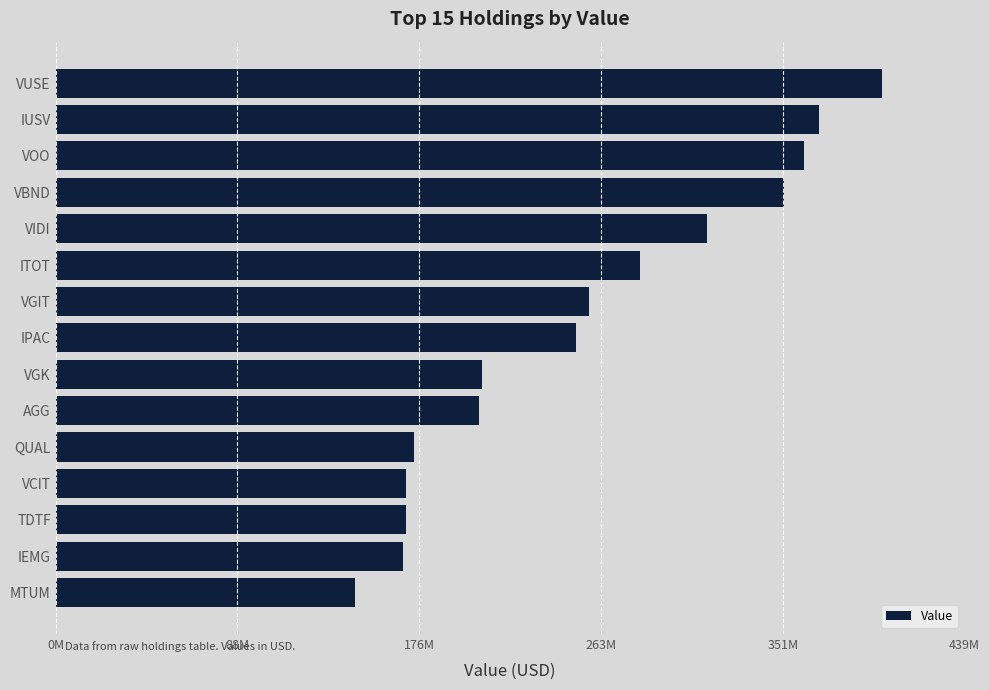

Which category has the lowest value across all series?

MTUM